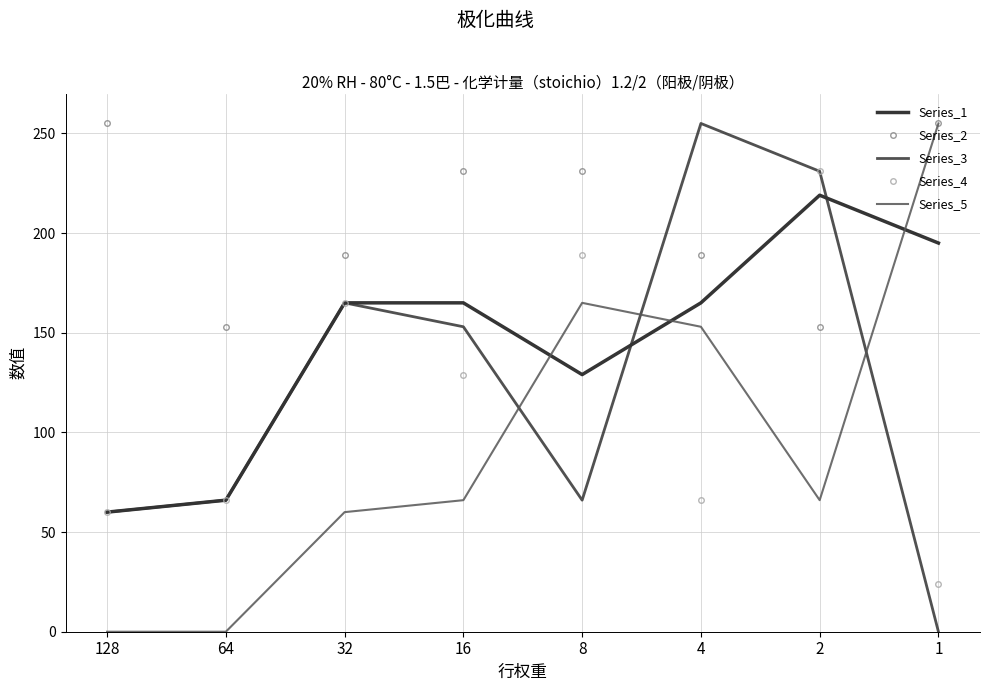

What is the maximum value for Series_3?

255